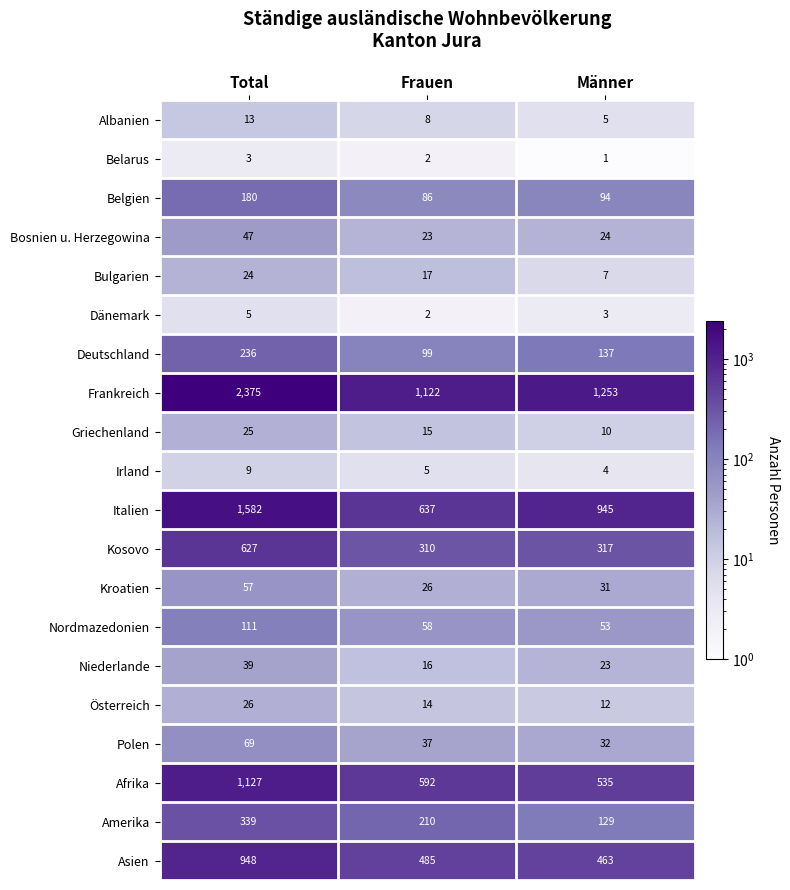

What value does the Italien series have at Total, to the nearest 10?

1580